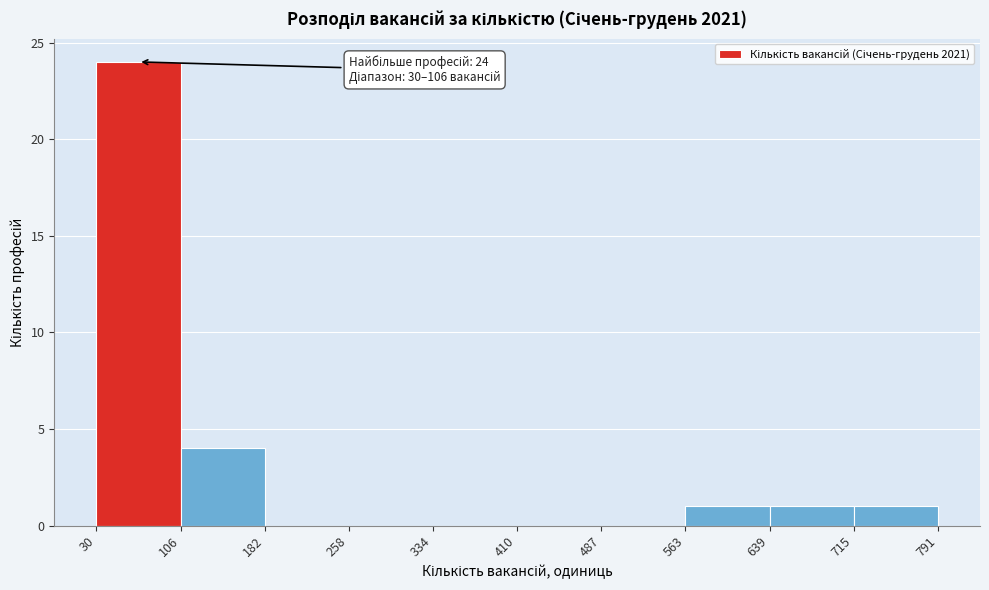

Which range on the x-axis has the tallest bar?

30 to 106